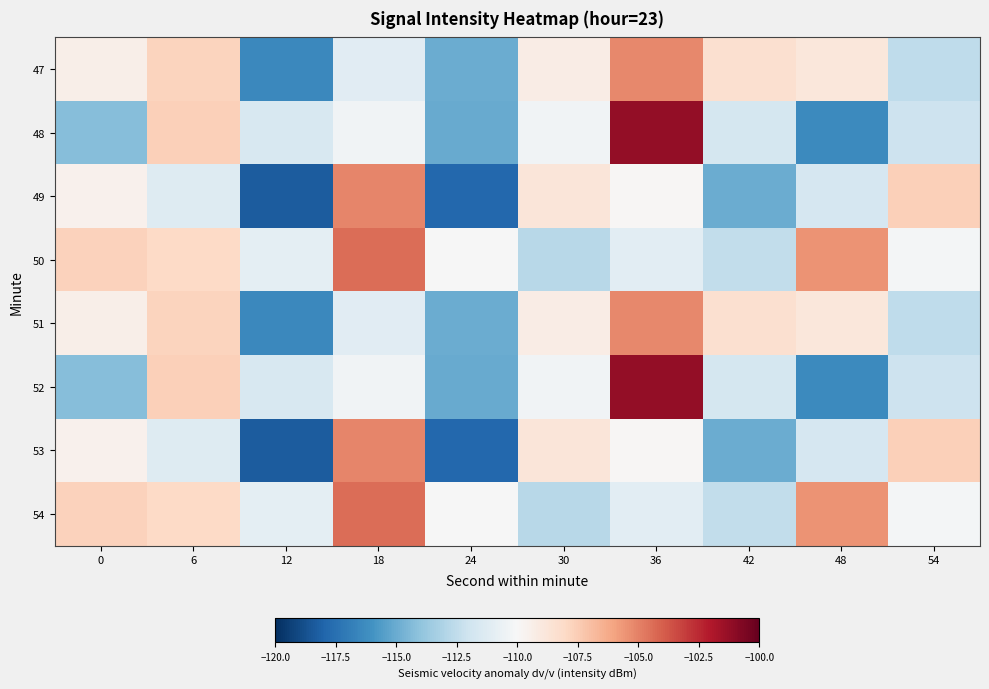

At which category is the sum across all series the highest?

36